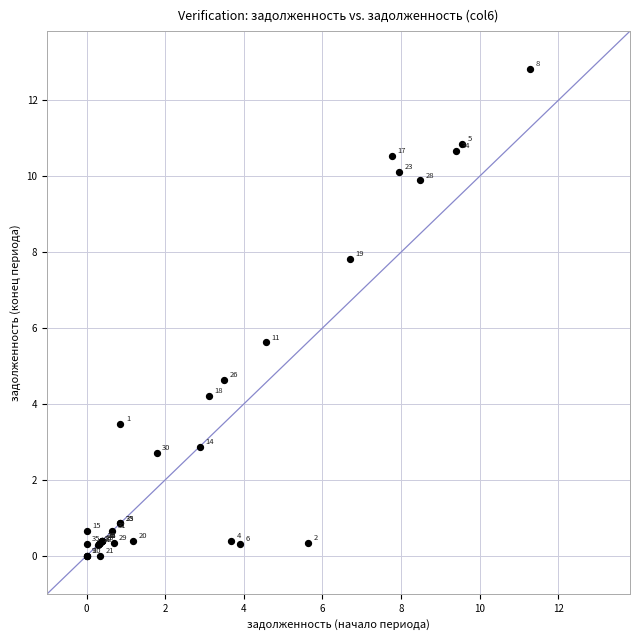

What Y value in the scatter plot is closest to 6?

5.6